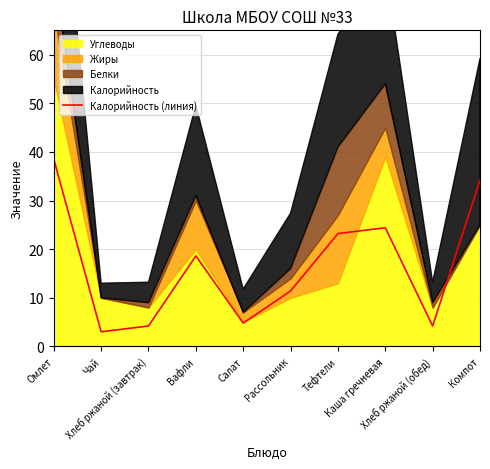

At which category does the data reach its first local valley?

Чай